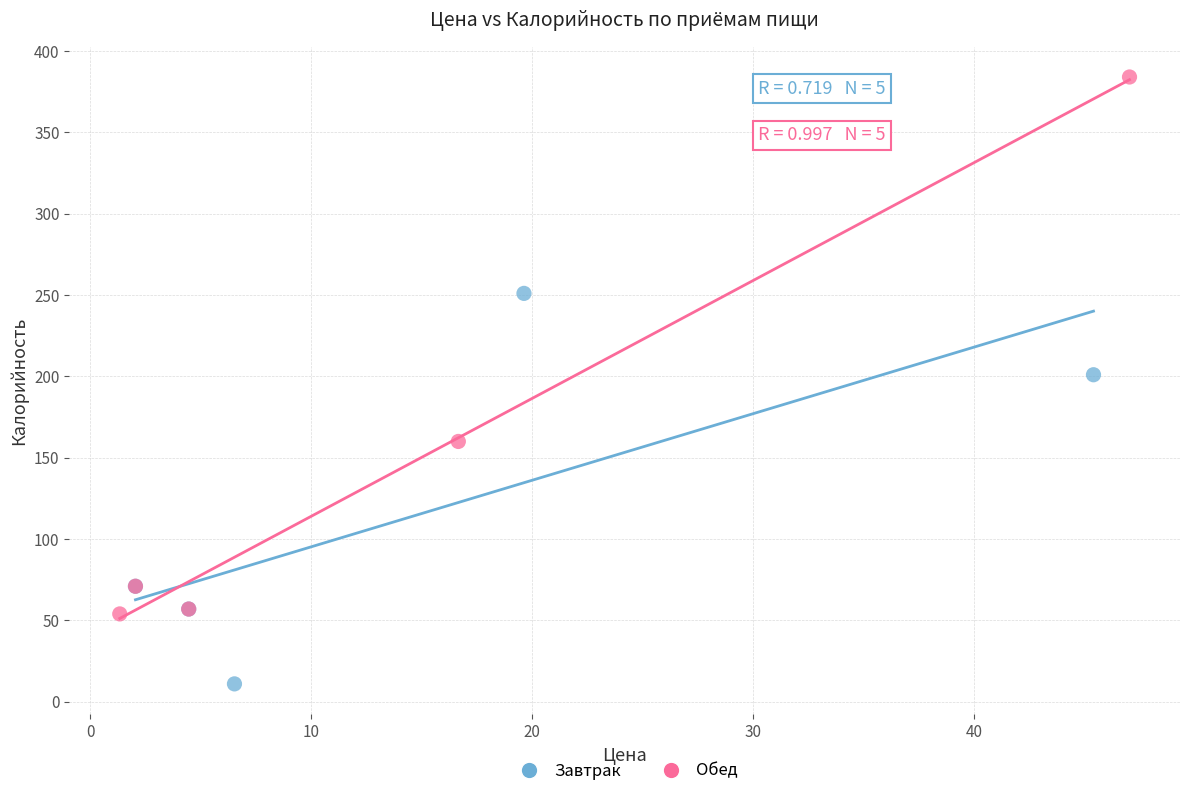

Which series contains the lowest Y value?

Завтрак